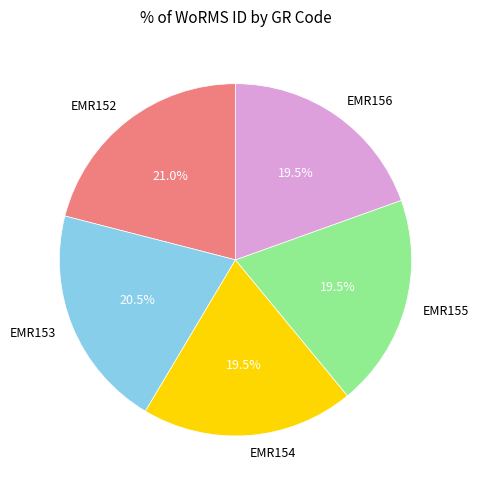

Approximately how many times larger is the value at EMR155 compared to EMR152?

0.9